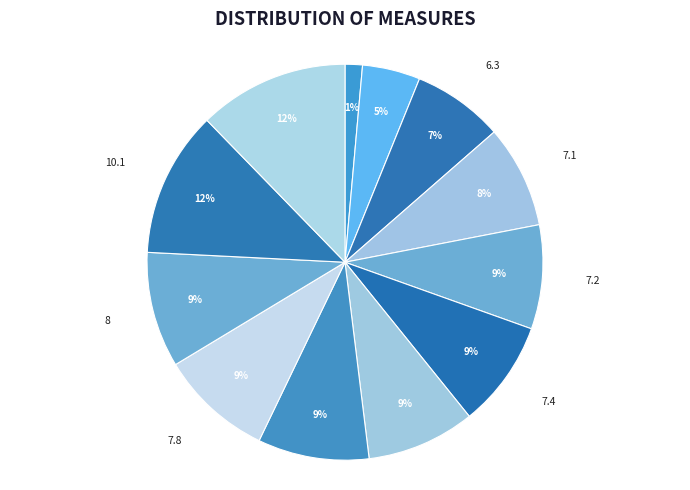

Between 10.4 and 7.1, which is larger?

10.4